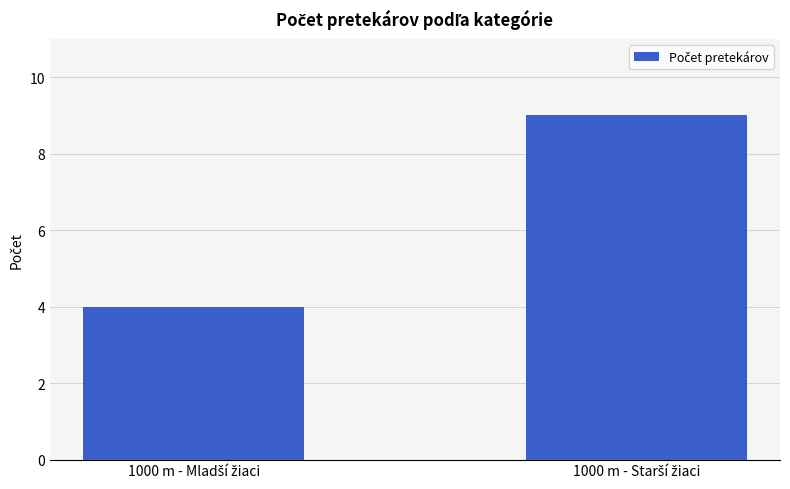

What is the value of the 2nd bar from the left?

9